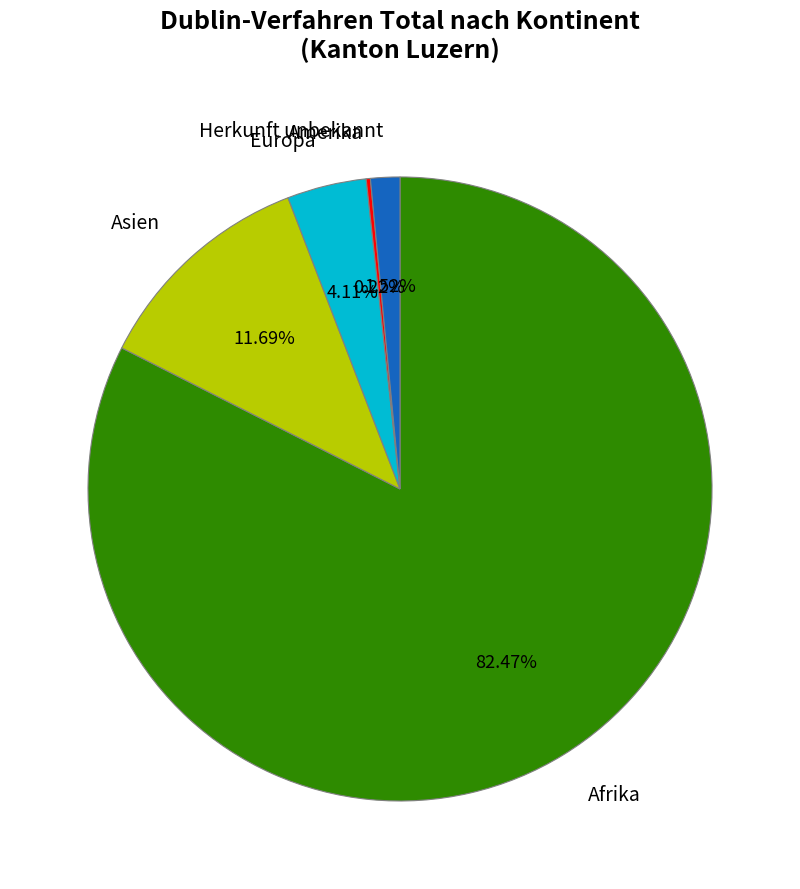

Which slice is the largest?

Afrika